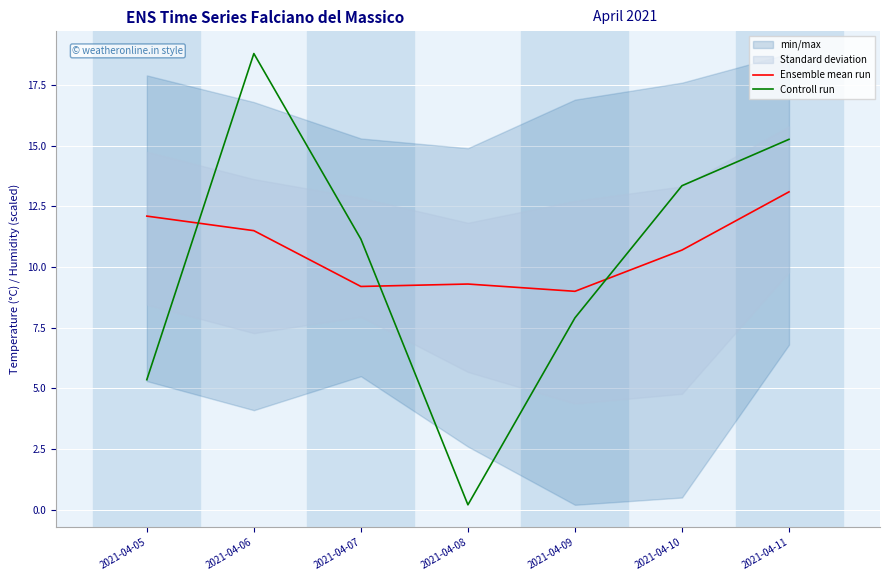

What is the total value across all series at 2021-04-08?

9.5